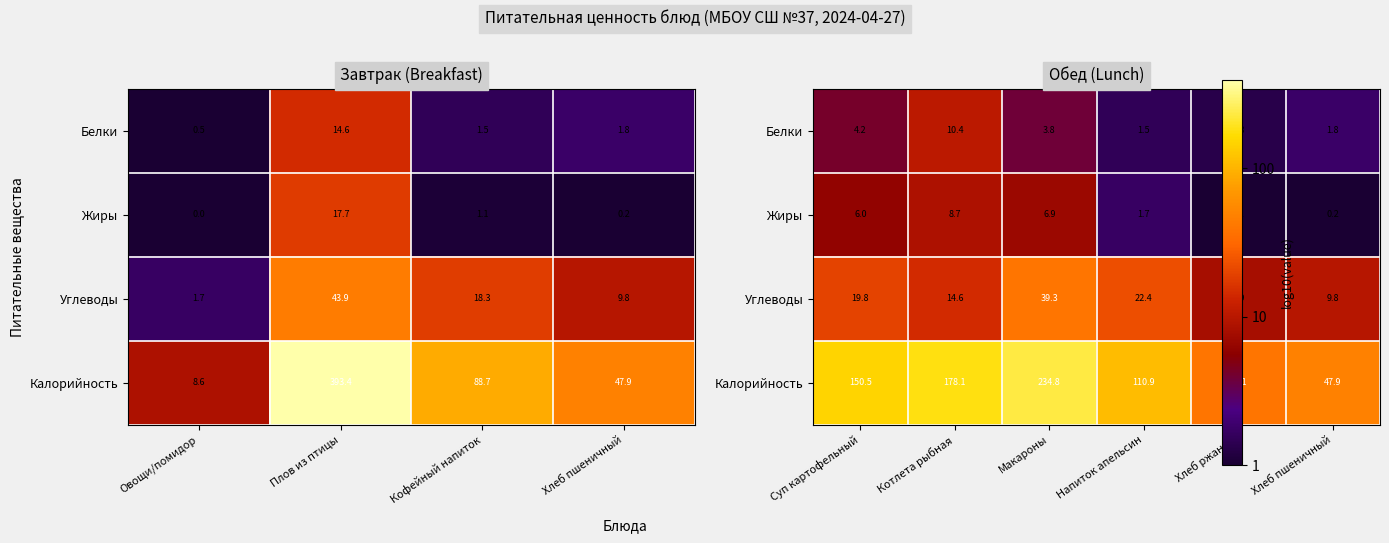

Is the value of Жиры at Хлеб ржаной greater than the value of Калорийность at Котлета рыбная?

No